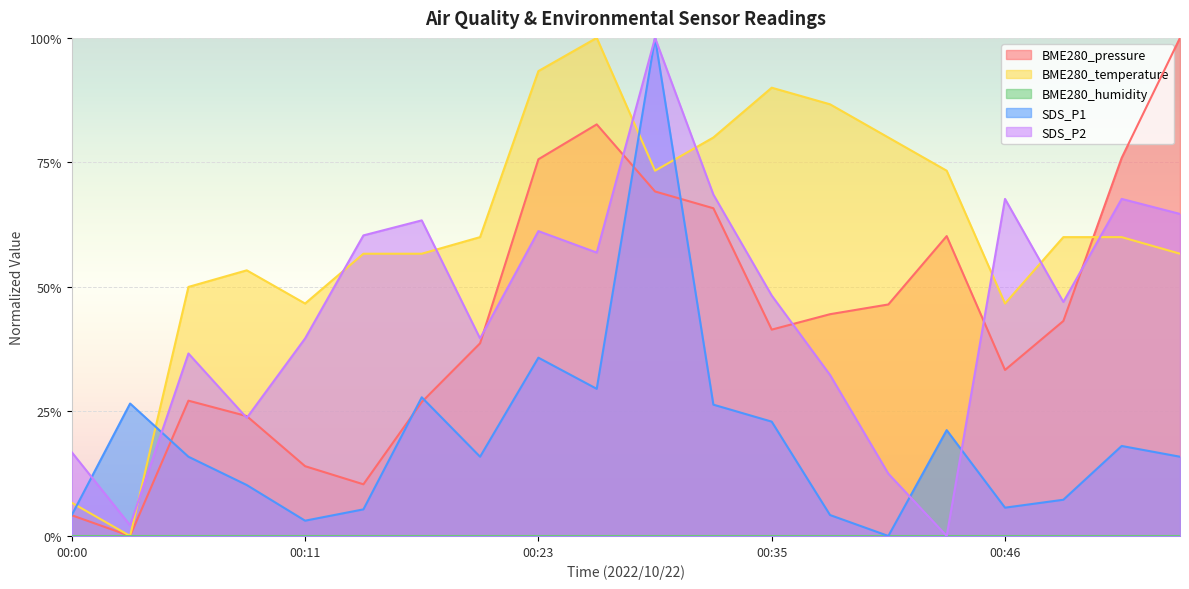

Reading left to right, extract all data points from this chart.

BME280_pressure: 00:00=0.0	00:03=0.0	00:05=0.3	00:08=0.2	00:11=0.1	00:14=0.1	00:17=0.3	00:20=0.4	00:23=0.8	00:26=0.8	00:29=0.7	00:32=0.7	00:35=0.4	00:38=0.4	00:41=0.5	00:44=0.6	00:46=0.3	00:49=0.4	00:52=0.8	00:55=1.0
BME280_temperature: 00:00=0.1	00:03=0.0	00:05=0.5	00:08=0.5	00:11=0.5	00:14=0.6	00:17=0.6	00:20=0.6	00:23=0.9	00:26=1.0	00:29=0.7	00:32=0.8	00:35=0.9	00:38=0.9	00:41=0.8	00:44=0.7	00:46=0.5	00:49=0.6	00:52=0.6	00:55=0.6
SDS_P1: 00:00=0.0	00:03=0.3	00:05=0.2	00:08=0.1	00:11=0.0	00:14=0.1	00:17=0.3	00:20=0.2	00:23=0.4	00:26=0.3	00:29=1.0	00:32=0.3	00:35=0.2	00:38=0.0	00:41=0.0	00:44=0.2	00:46=0.1	00:49=0.1	00:52=0.2	00:55=0.2
SDS_P2: 00:00=0.2	00:03=0.0	00:05=0.4	00:08=0.2	00:11=0.4	00:14=0.6	00:17=0.6	00:20=0.4	00:23=0.6	00:26=0.6	00:29=1.0	00:32=0.7	00:35=0.5	00:38=0.3	00:41=0.1	00:44=0.0	00:46=0.7	00:49=0.5	00:52=0.7	00:55=0.6